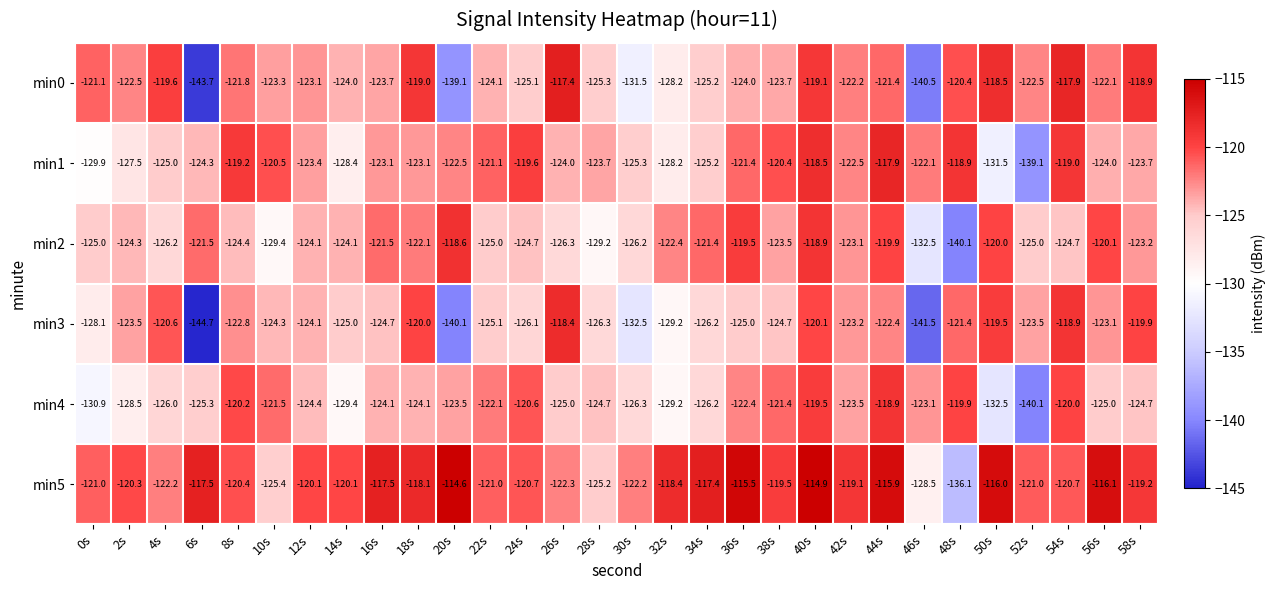

Which category has the highest value across all series?

20s